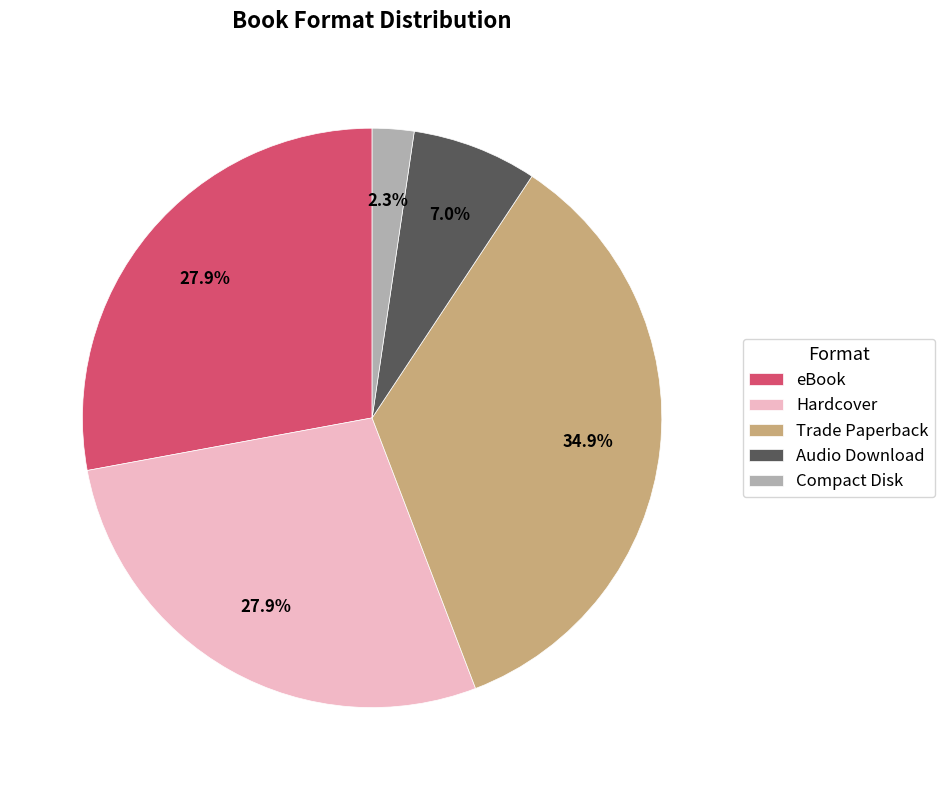

To the nearest percent, what is the difference between the eBook and Audio Download slice percentages?

21%